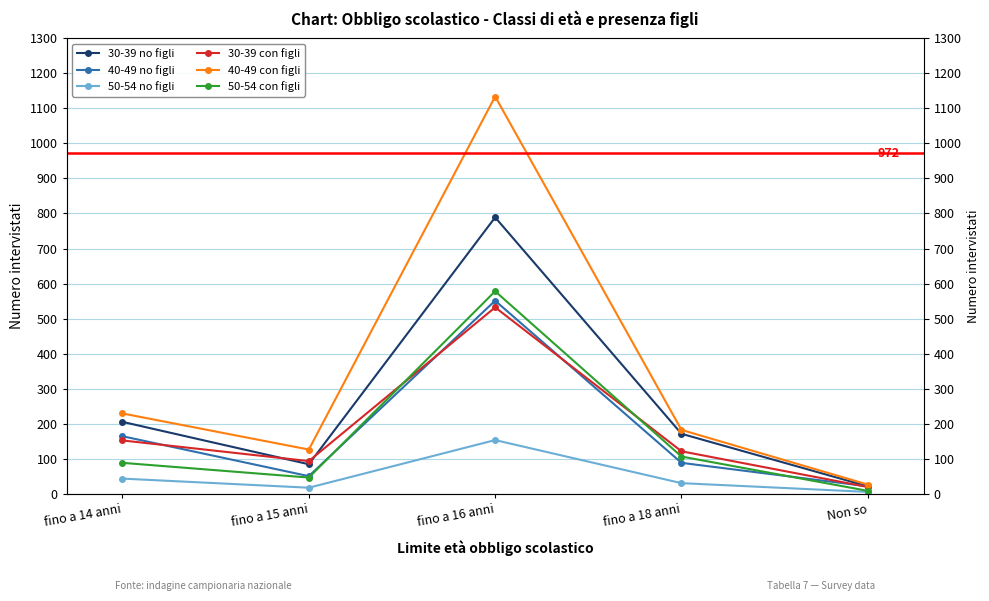

Where does the 40-49 con figli series first go above 182?

fino a 14 anni